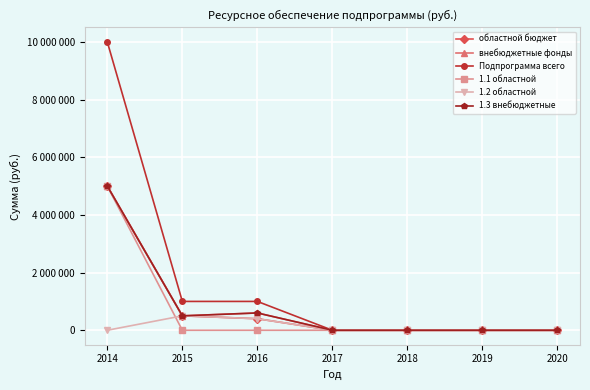

At which category is the sum across all series the highest?

2014